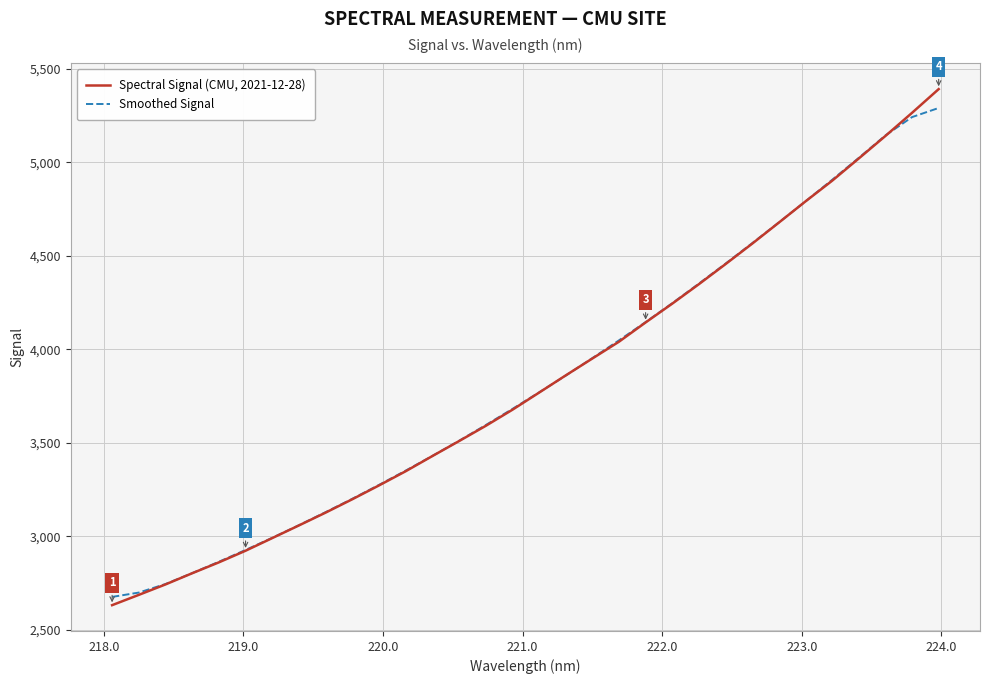

Which series has the largest range (max minus min)?

Spectral Signal (CMU, 2021-12-28)